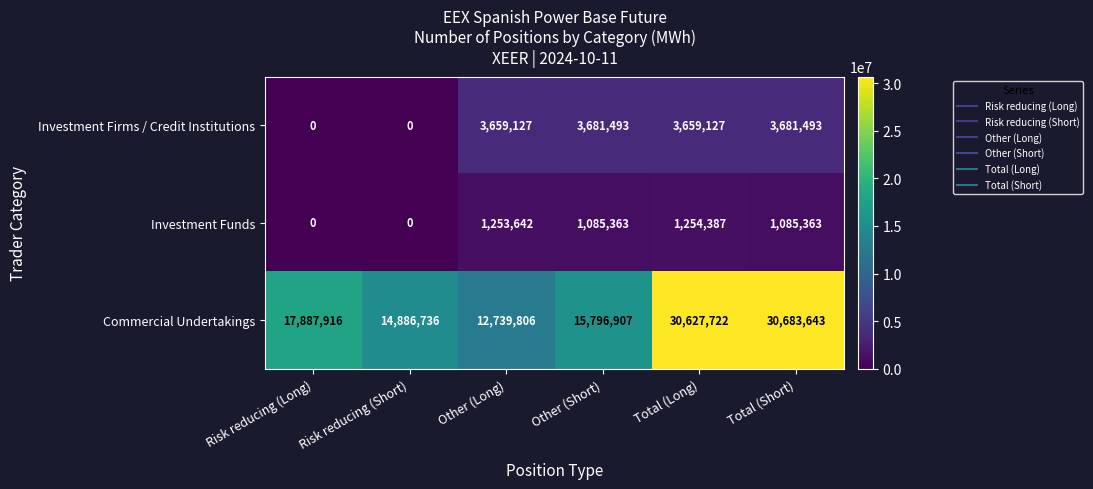

True or false: Investment Funds has a value of 1254387 at Total (Long).

True